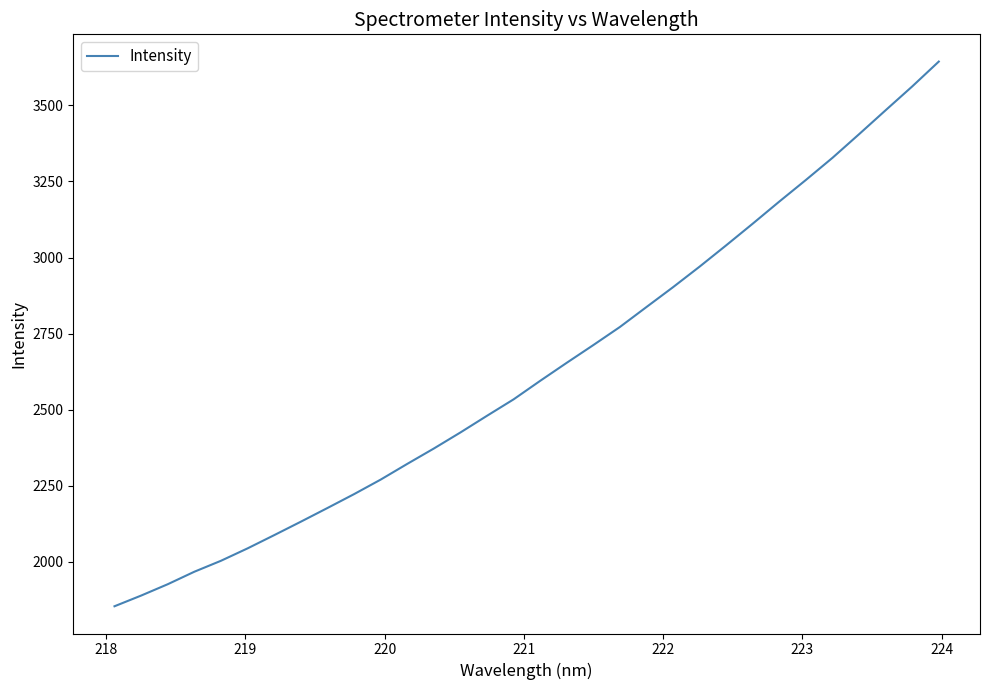

What is the greatest value displayed?

3643.9